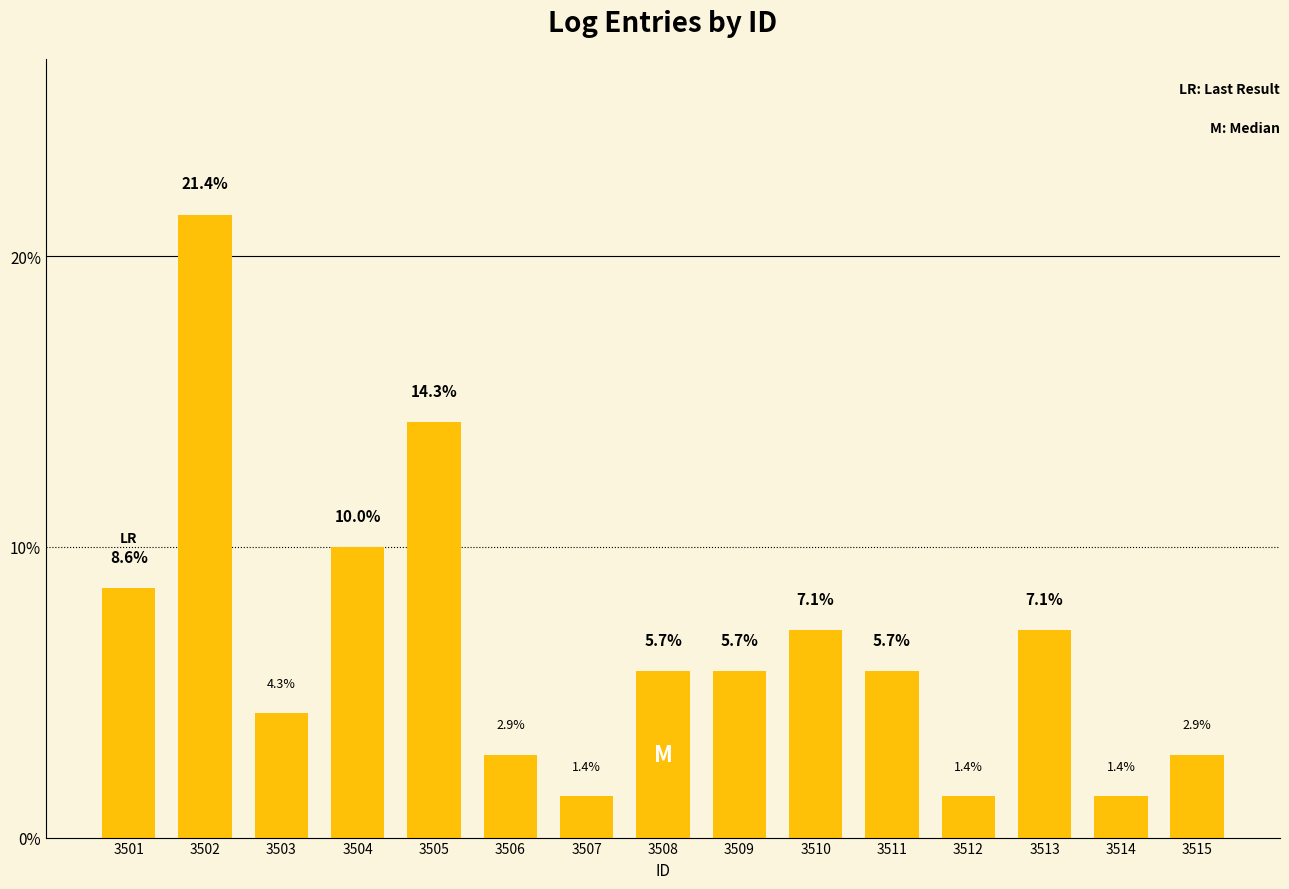

What is the value of the 3rd bar from the left?

4.3